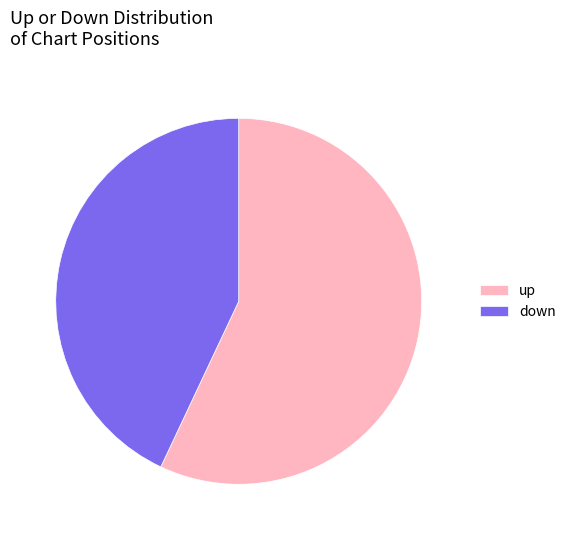

What is the smallest slice in the pie chart?

down